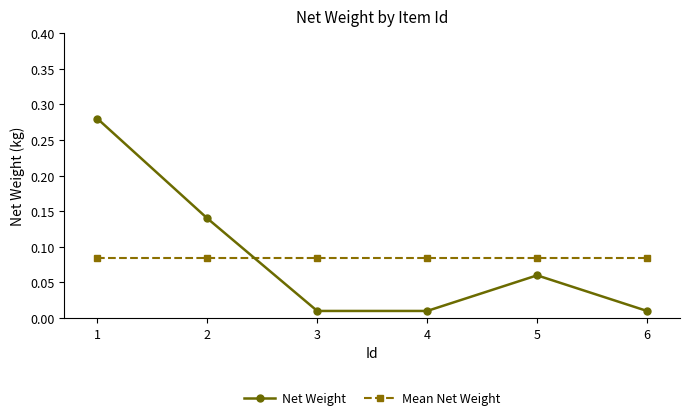

Is the value of Net Weight at 3 greater than the value of Mean Net Weight at 1?

No